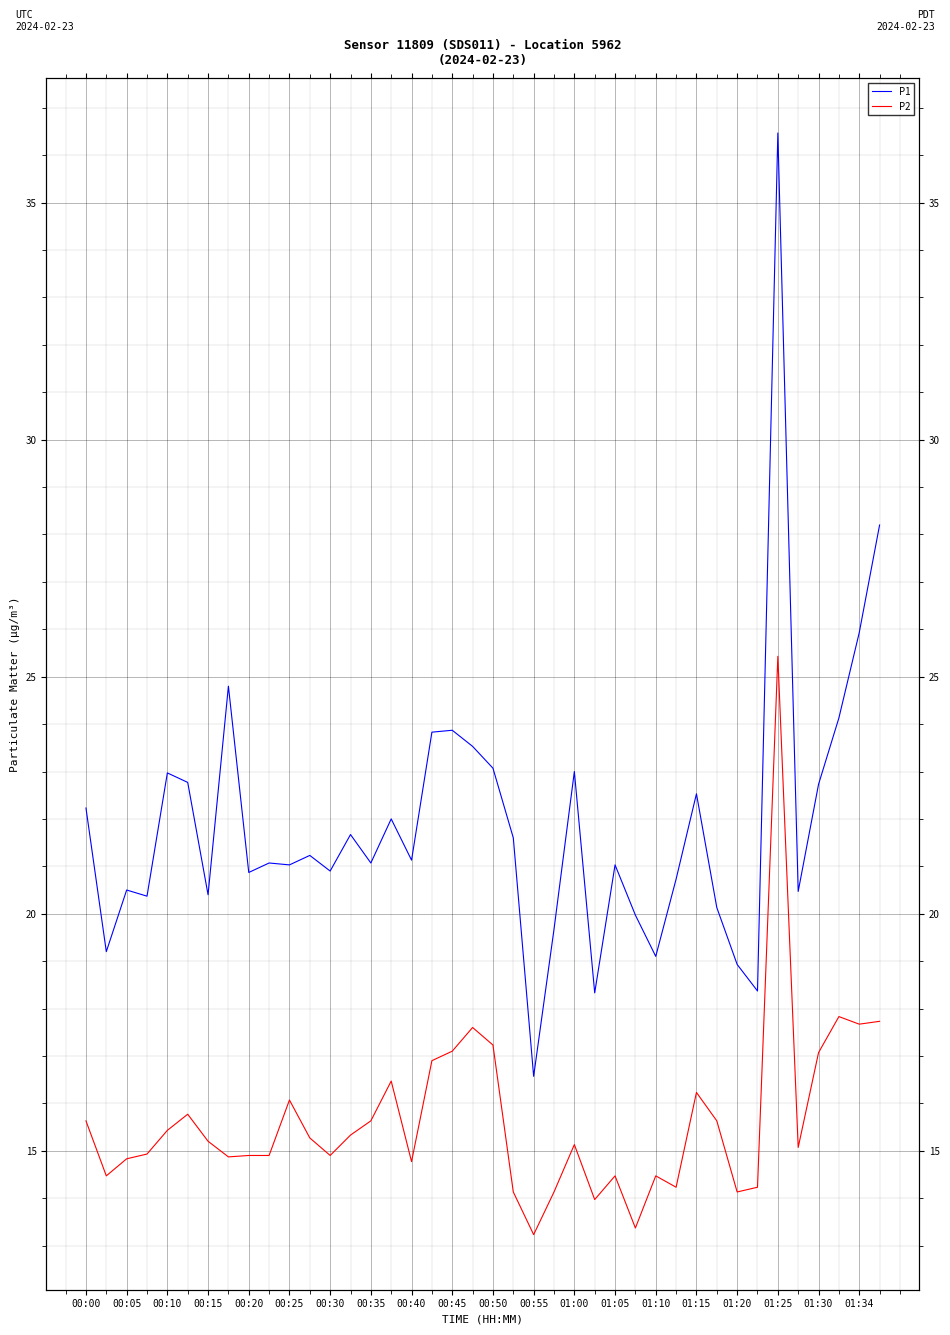

Which series changed the most between 00:25 and 00:40?

P2